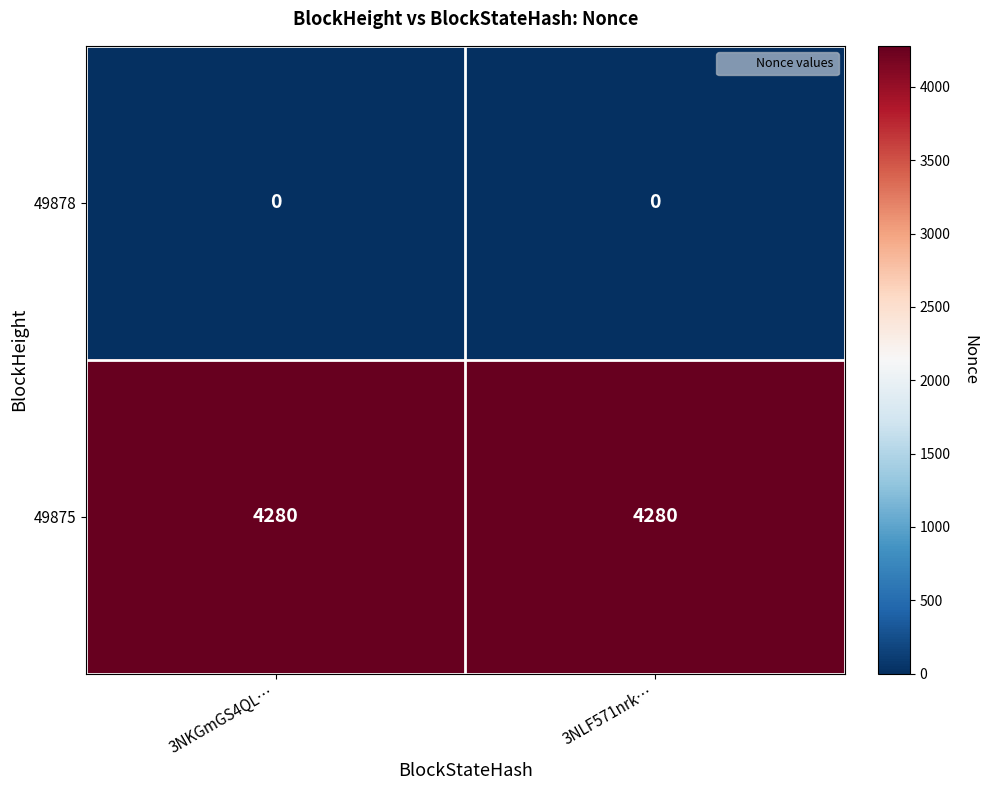

Rank the series by their maximum value, from highest to lowest.

49875, 49878